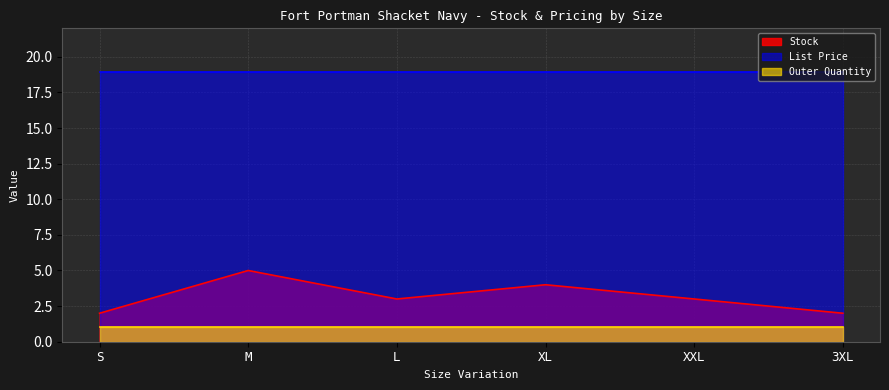

What is the total value across all series at L?

22.9